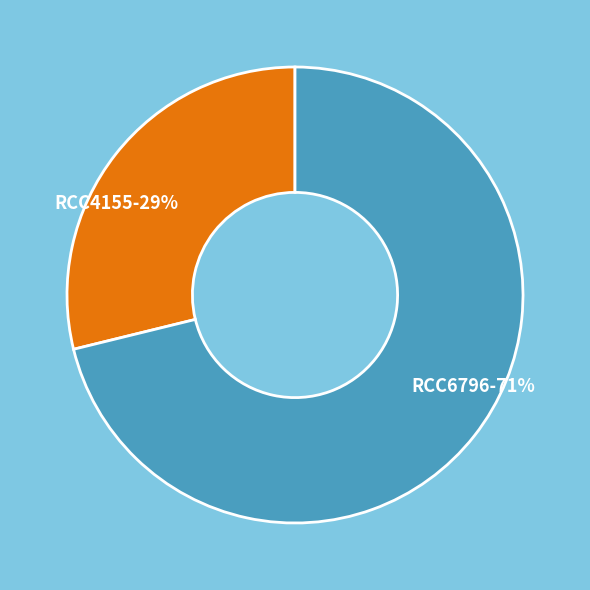

Is there a majority slice in this chart?

Yes